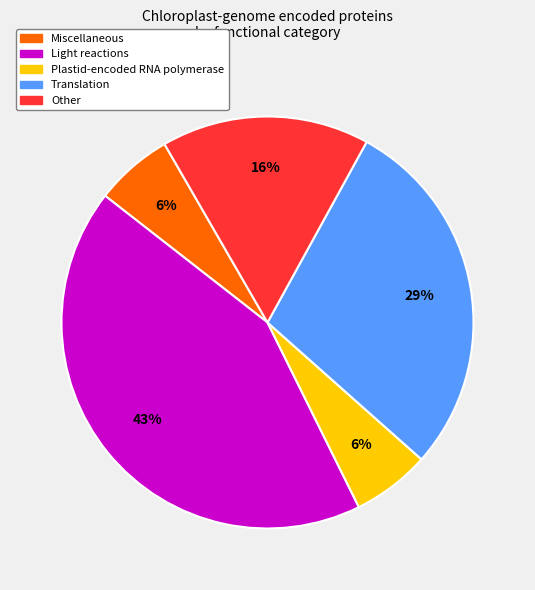

To the nearest percent, what is the difference between the largest and smallest slice percentages?

37%